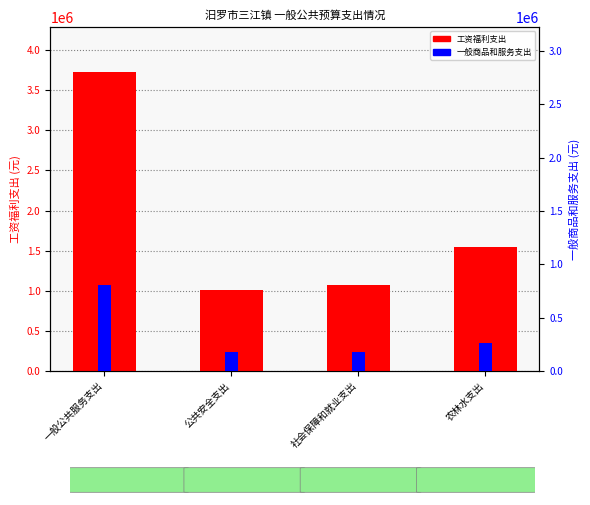

Is the value of 工资福利支出 at 农林水支出 greater than the value of 一般商品和服务支出 at 社会保障和就业支出?

Yes